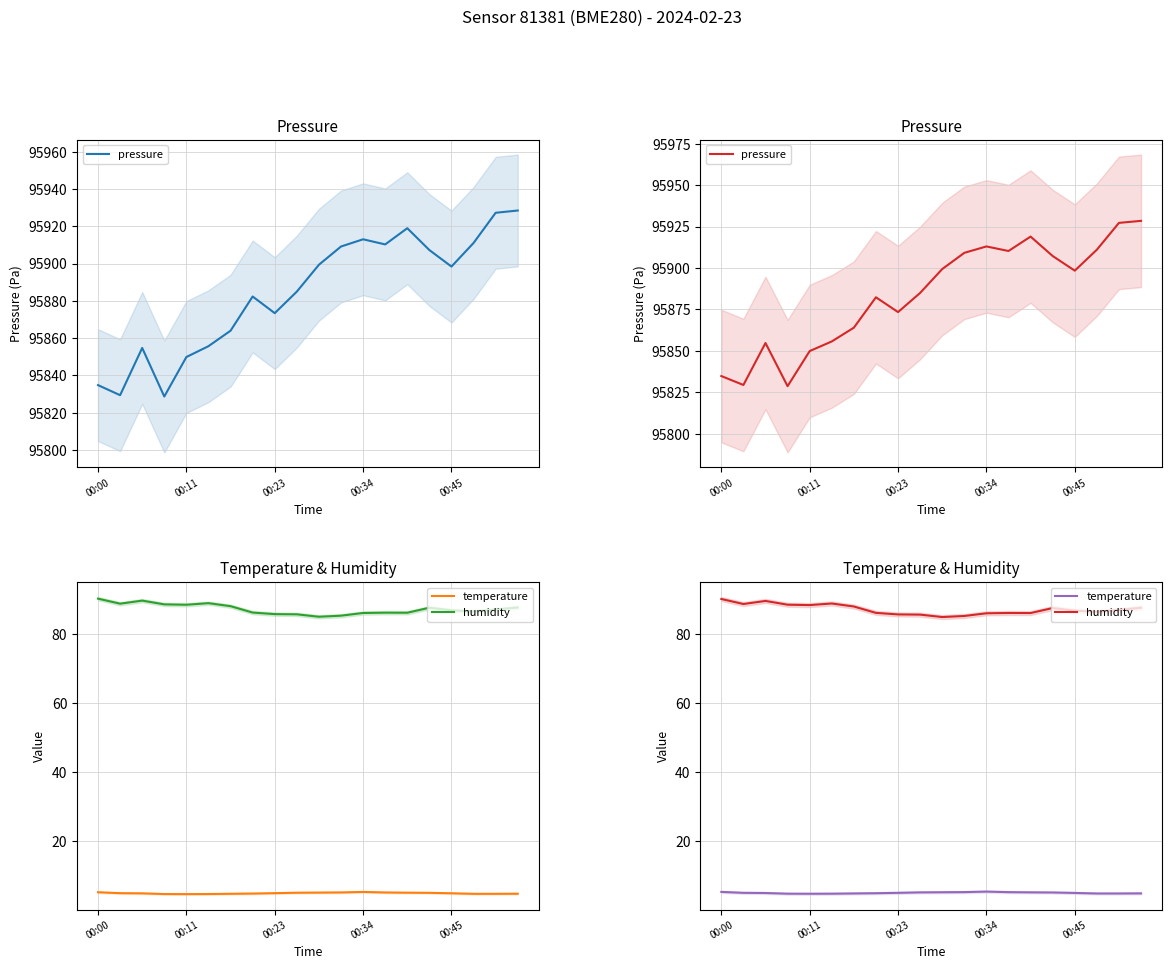

Which series has the largest total across all categories?

pressure